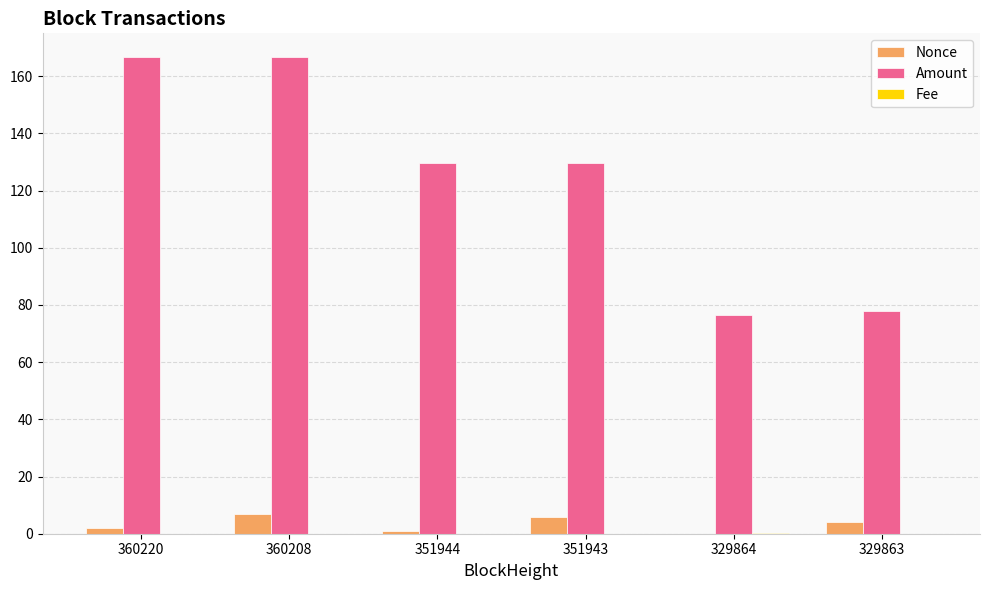

Between 360208 and 329864, which series saw the biggest shift?

Amount